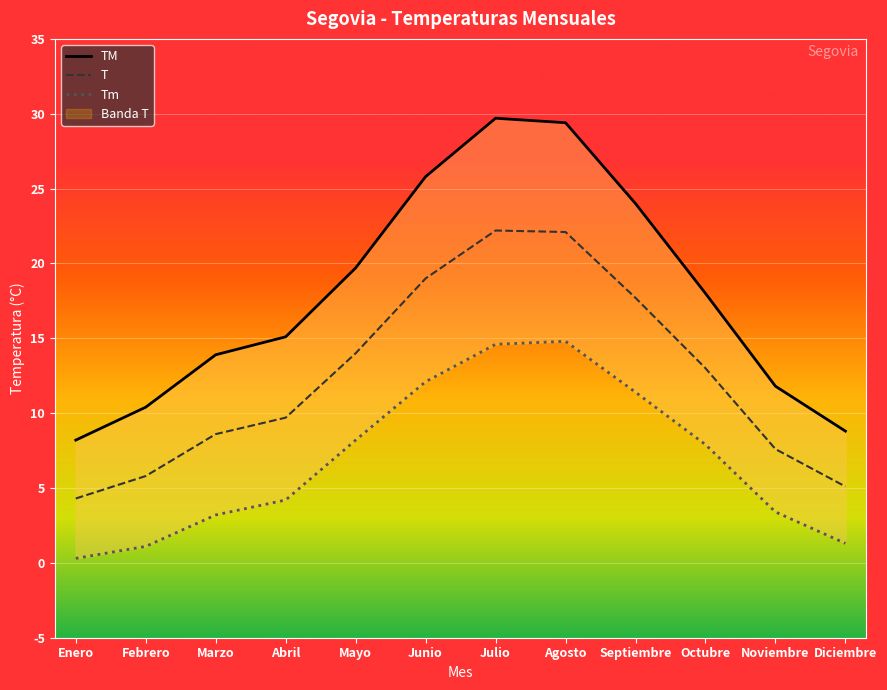

What is the maximum value shown in the chart?

29.7